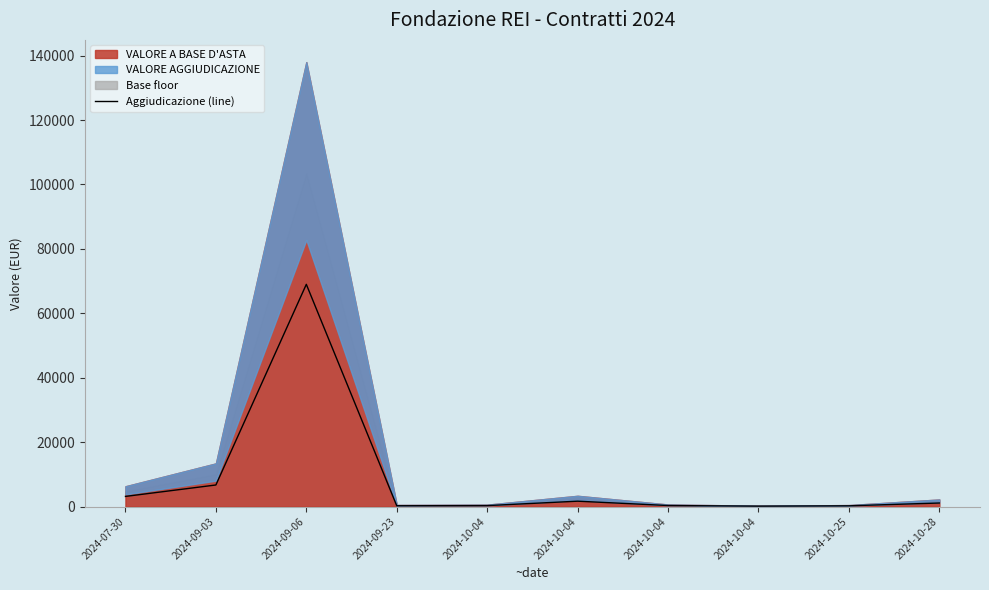

What value does the data have at 2024-09-23?

250.0